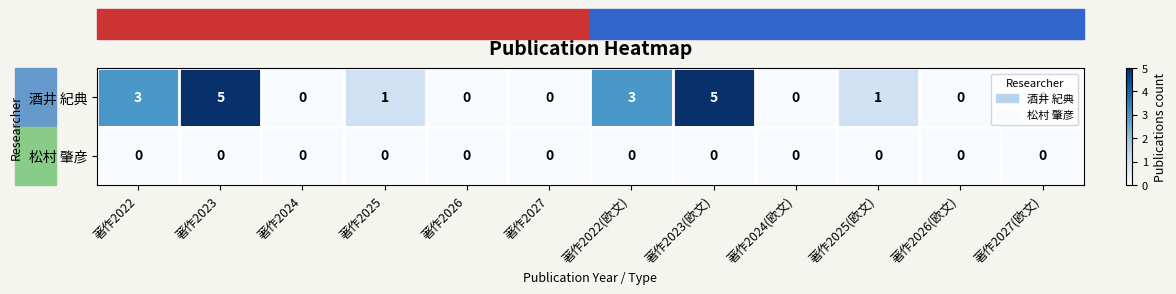

Count the number of categories in the chart.

12